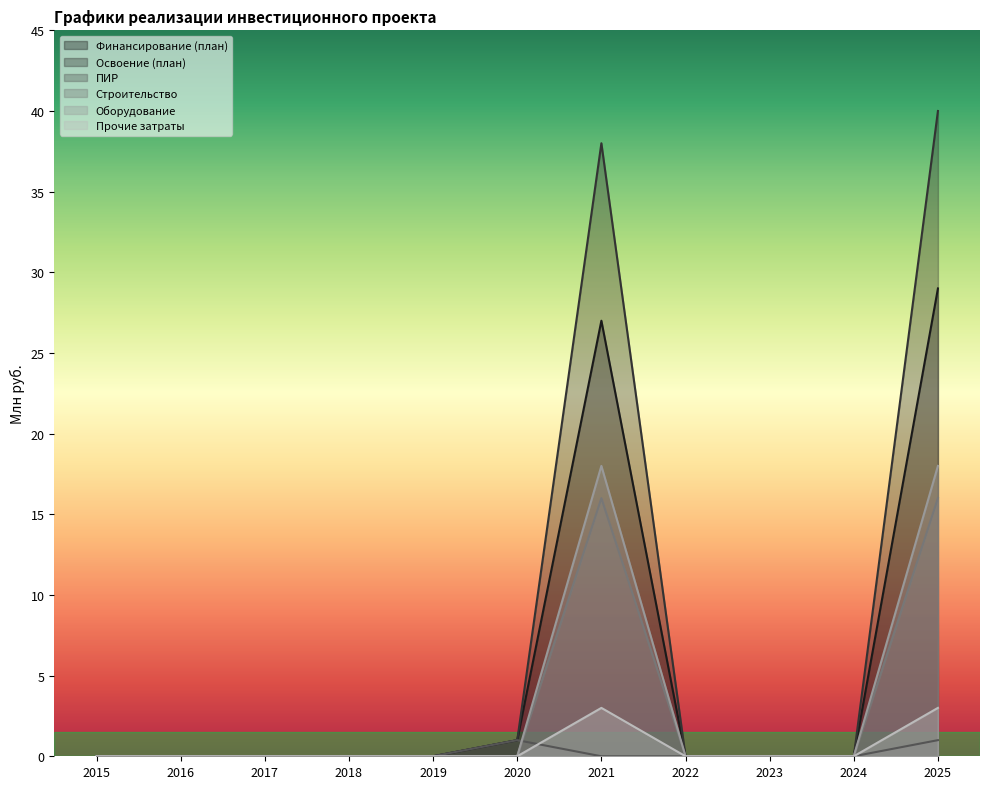

How many lines are shown in the chart?

6